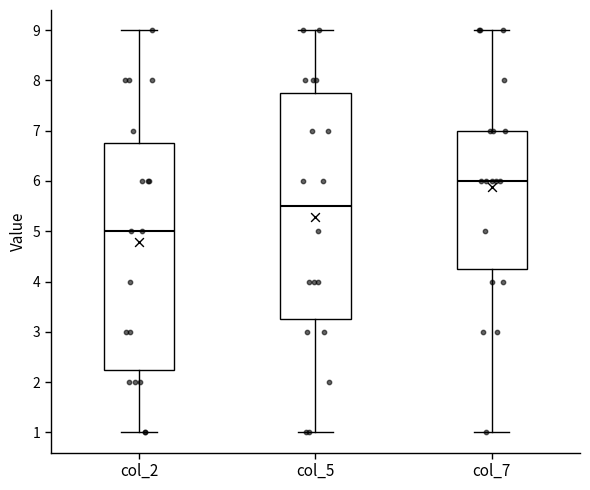

Which box has the highest median line?

col_7